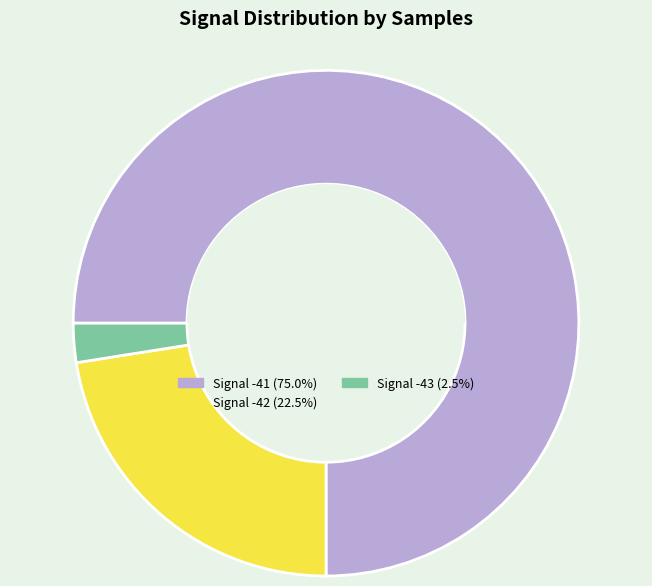

Is there any slice that represents more than half of the pie?

Yes